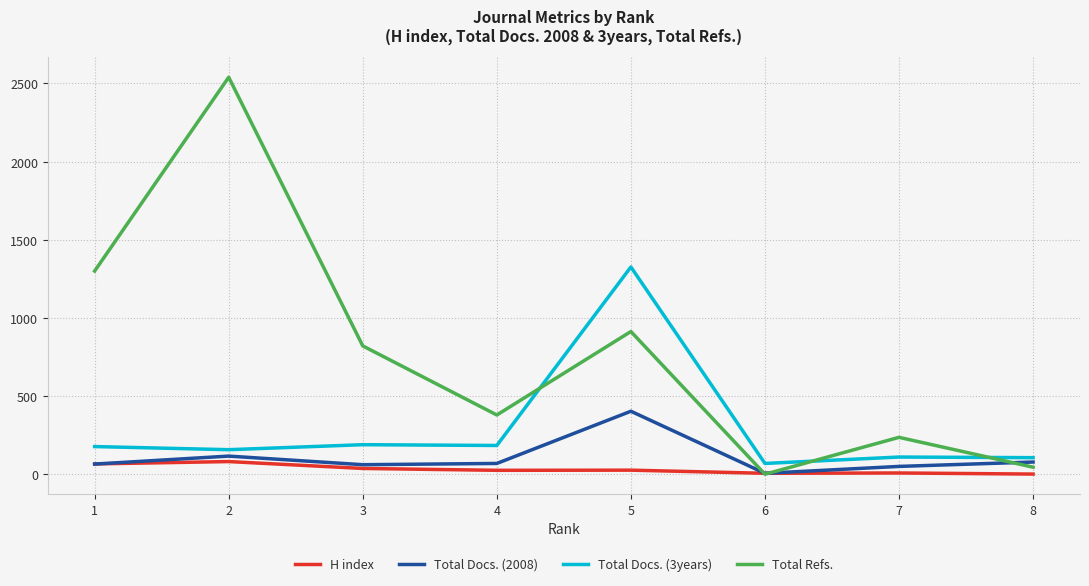

How many interior local peaks does the Total Refs. series have?

3